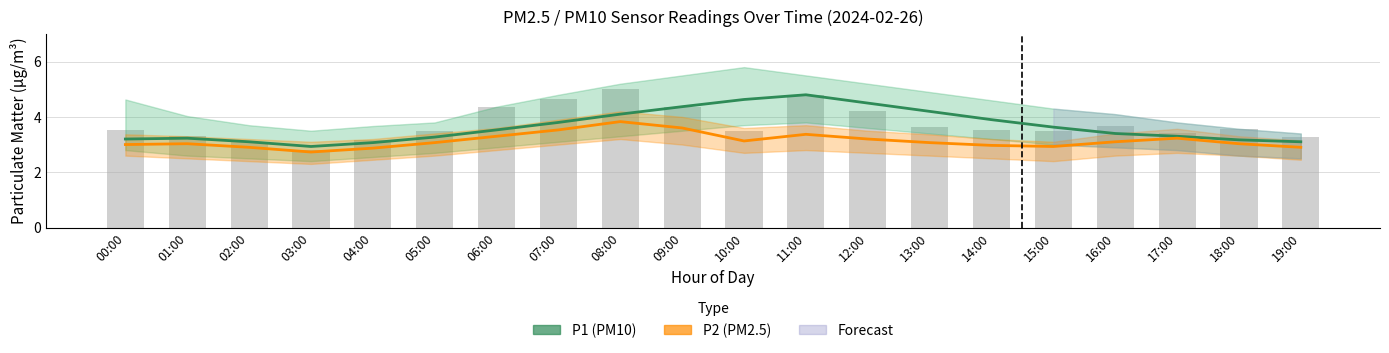

What is the maximum value for P2 (PM2.5)?

3.8